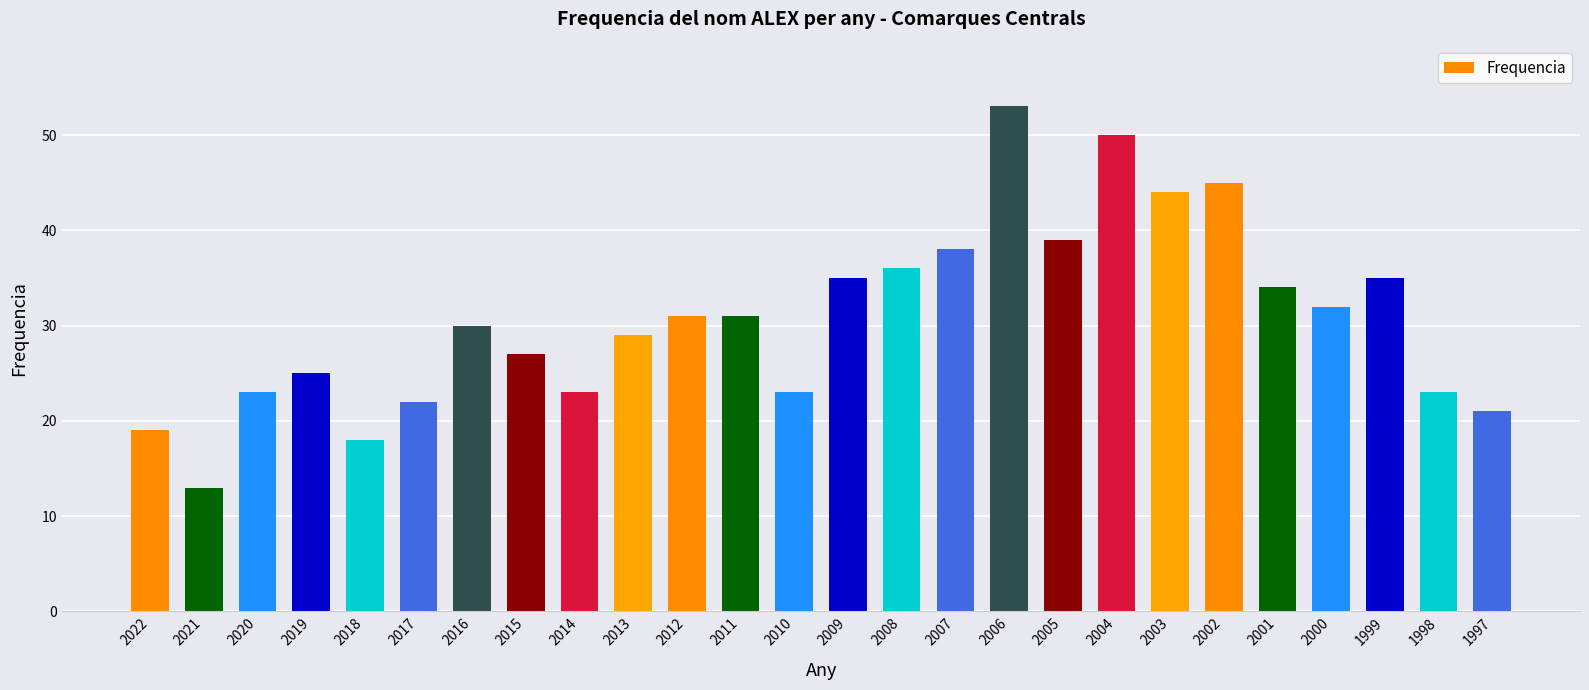

What is the value of the 1st bar from the left?

19